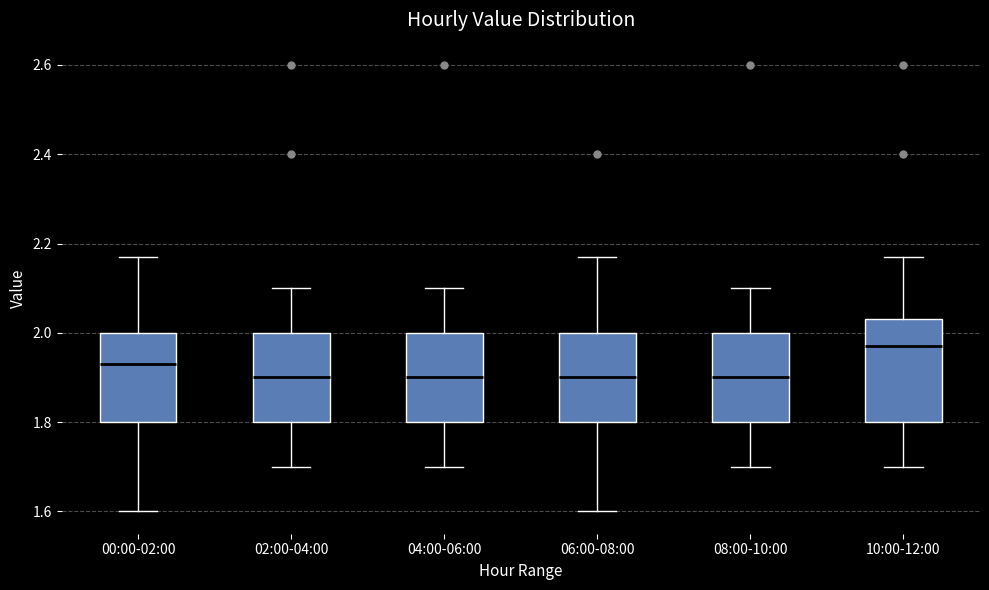

Which box has the highest median line?

10:00-12:00